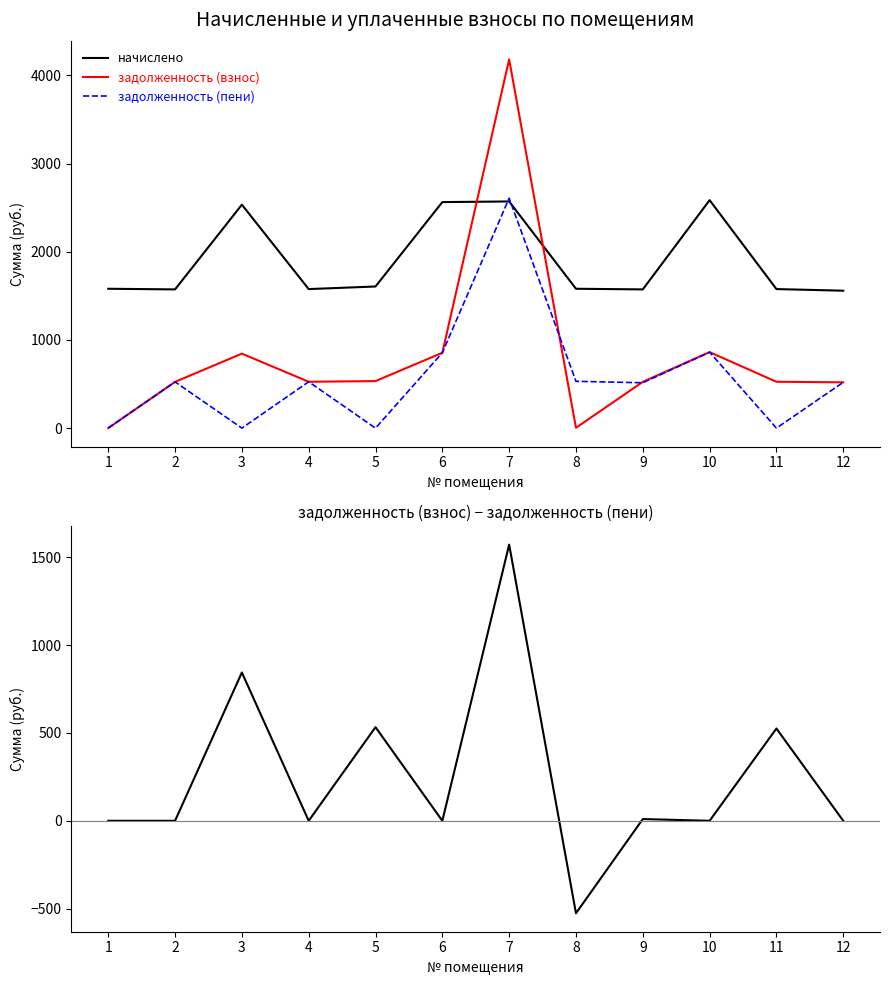

What is the value of the задолженность (взнос) point at the 6th from the left?

854.2